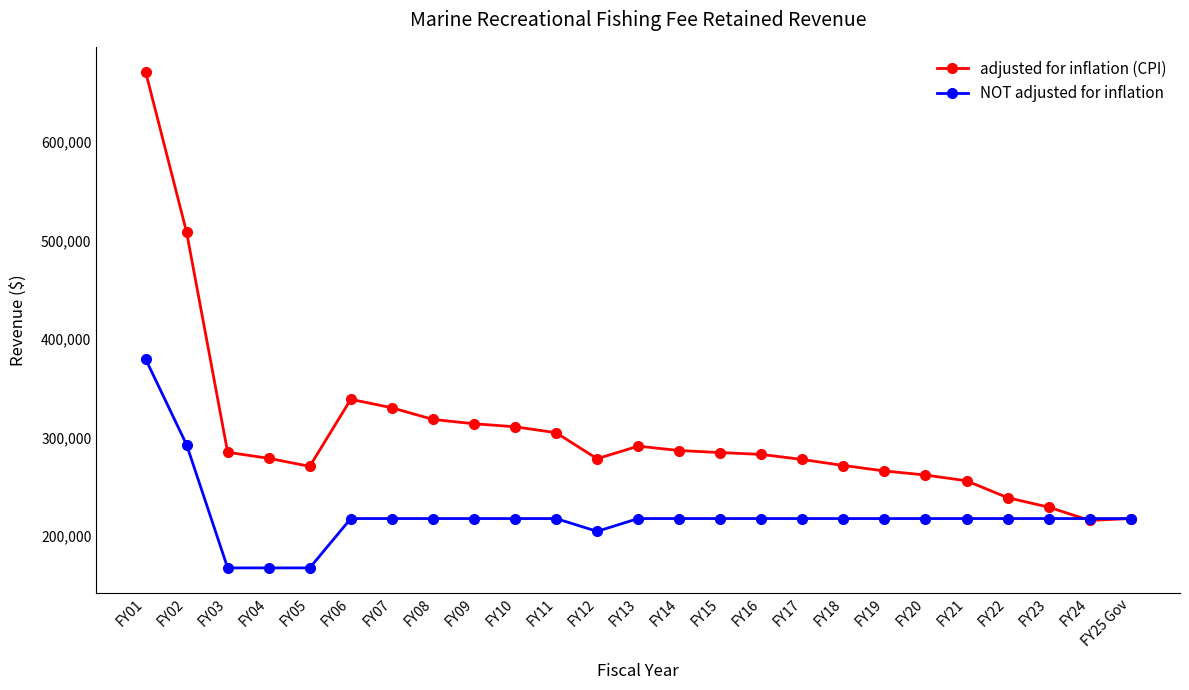

The value of NOT adjusted for inflation at FY10 is 217989. True or false?

True